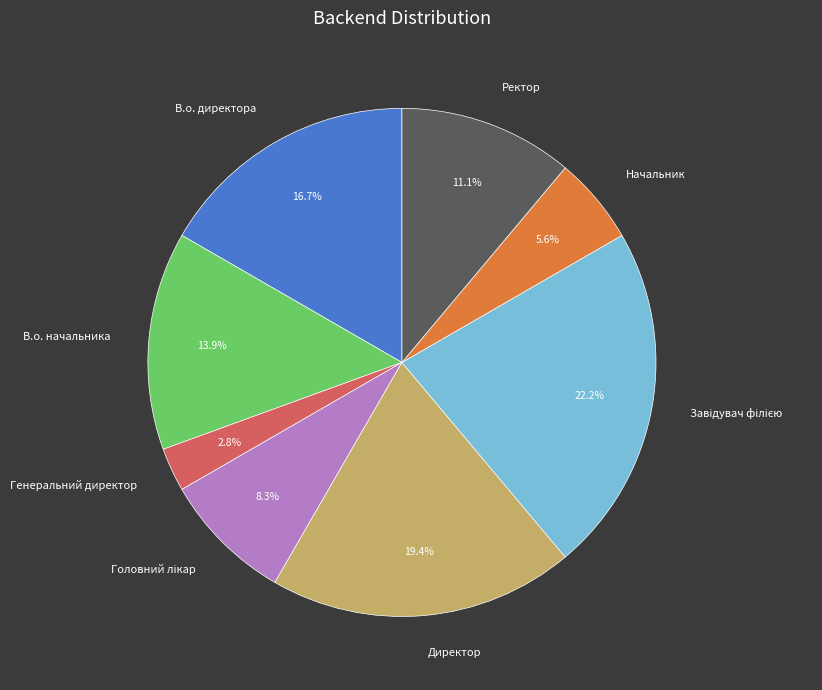

Does any single category account for the majority?

No